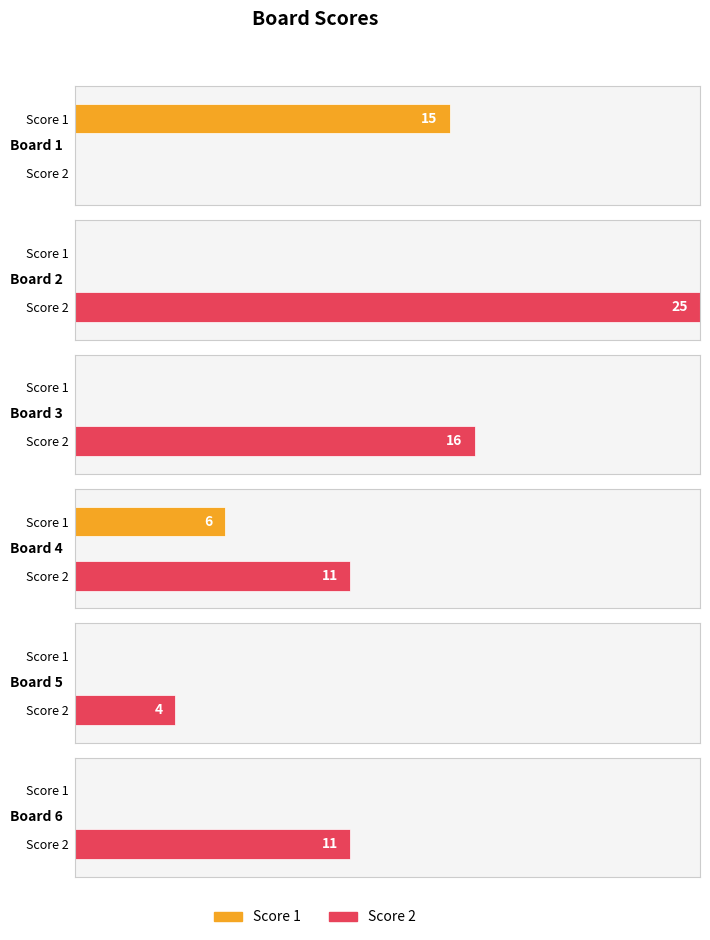

What is the value of the Score 1 bar at the 4th from the left?

6